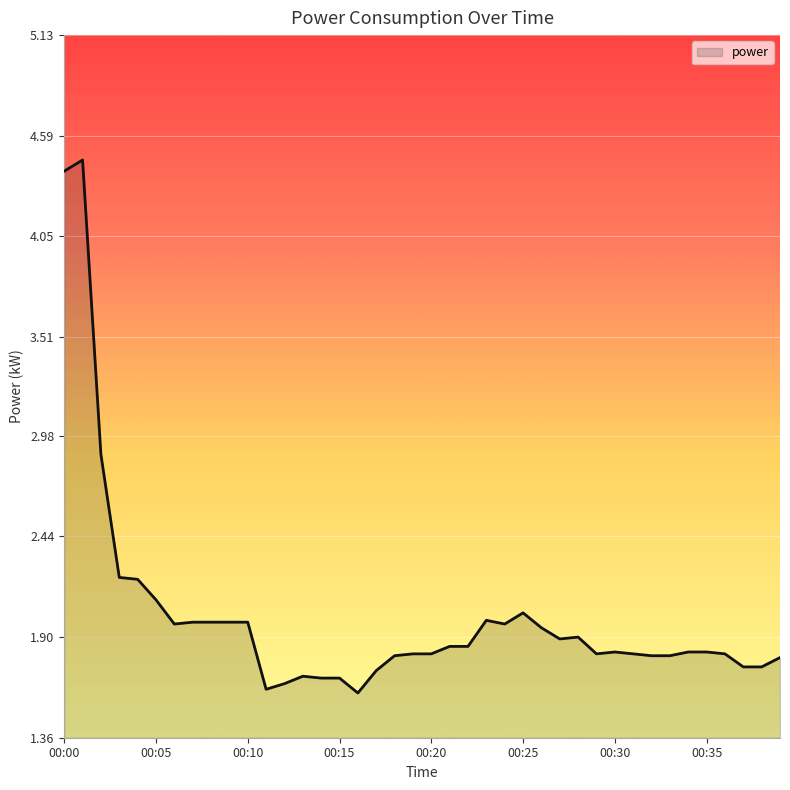

True or false: there are more than 2 points higher than both neighbors.

True